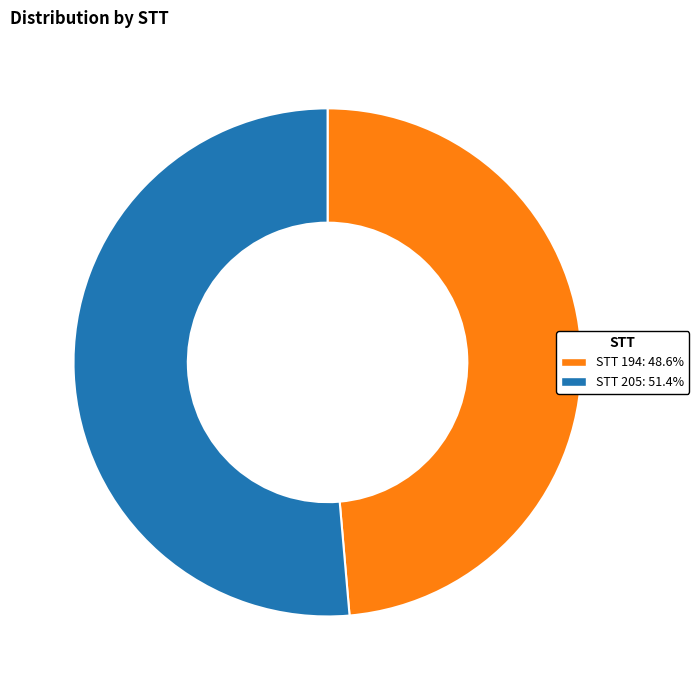

Is there any slice that represents more than half of the pie?

Yes